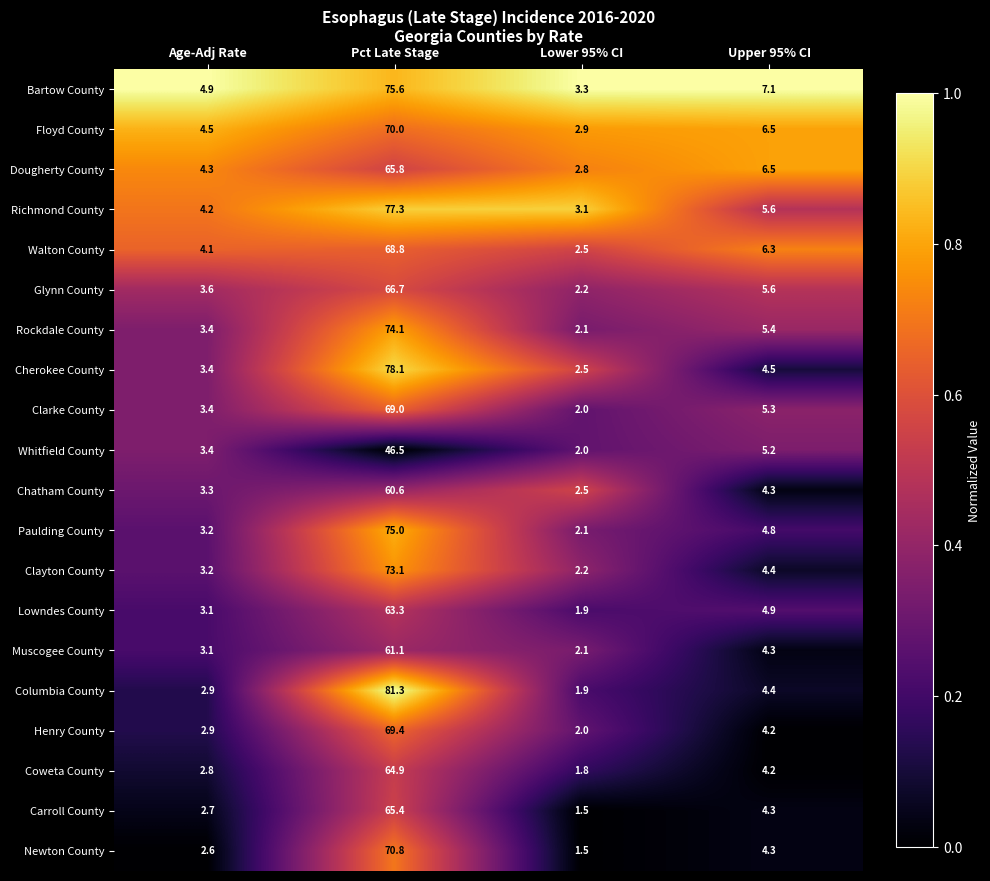

Is it true that Richmond County equals 5.3 at Lower 95% CI?

False